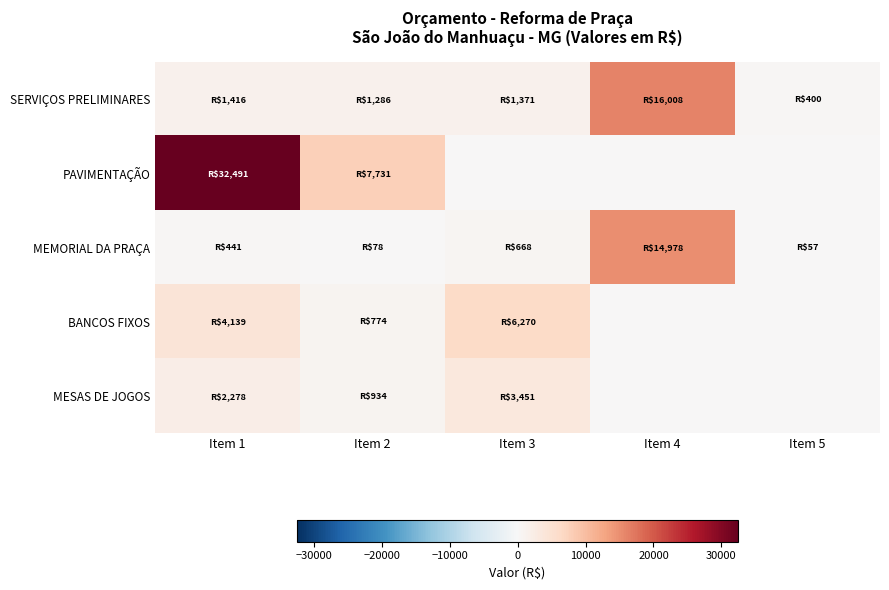

Reading left to right, extract all data points from this chart.

SERVIÇOS PRELIMINARES: Item 1=1415.8	Item 2=1286.0	Item 3=1371.0	Item 4=16008.0	Item 5=400.0
PAVIMENTAÇÃO: Item 1=32490.8	Item 2=7731.0	Item 3=0.0	Item 4=0.0	Item 5=0.0
MEMORIAL DA PRAÇA: Item 1=440.8	Item 2=78.0	Item 3=667.8	Item 4=14978.3	Item 5=57.2
BANCOS FIXOS: Item 1=4139.1	Item 2=774.0	Item 3=6270.3	Item 4=0.0	Item 5=0.0
MESAS DE JOGOS: Item 1=2278.3	Item 2=933.7	Item 3=3451.5	Item 4=0.0	Item 5=0.0